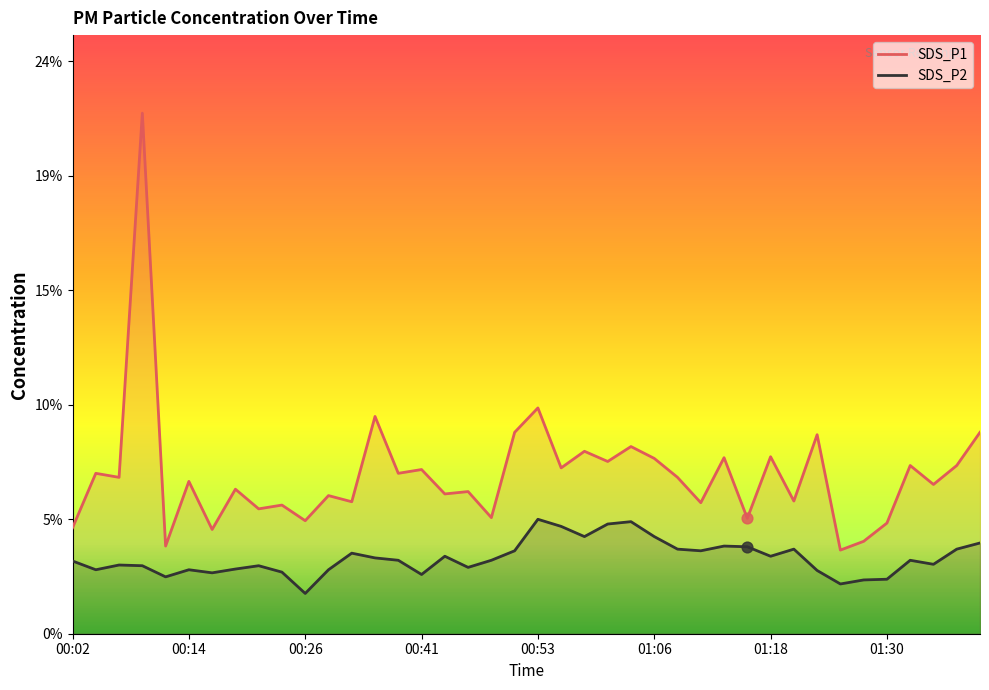

What are all the series names shown in the legend?

SDS_P1, SDS_P2